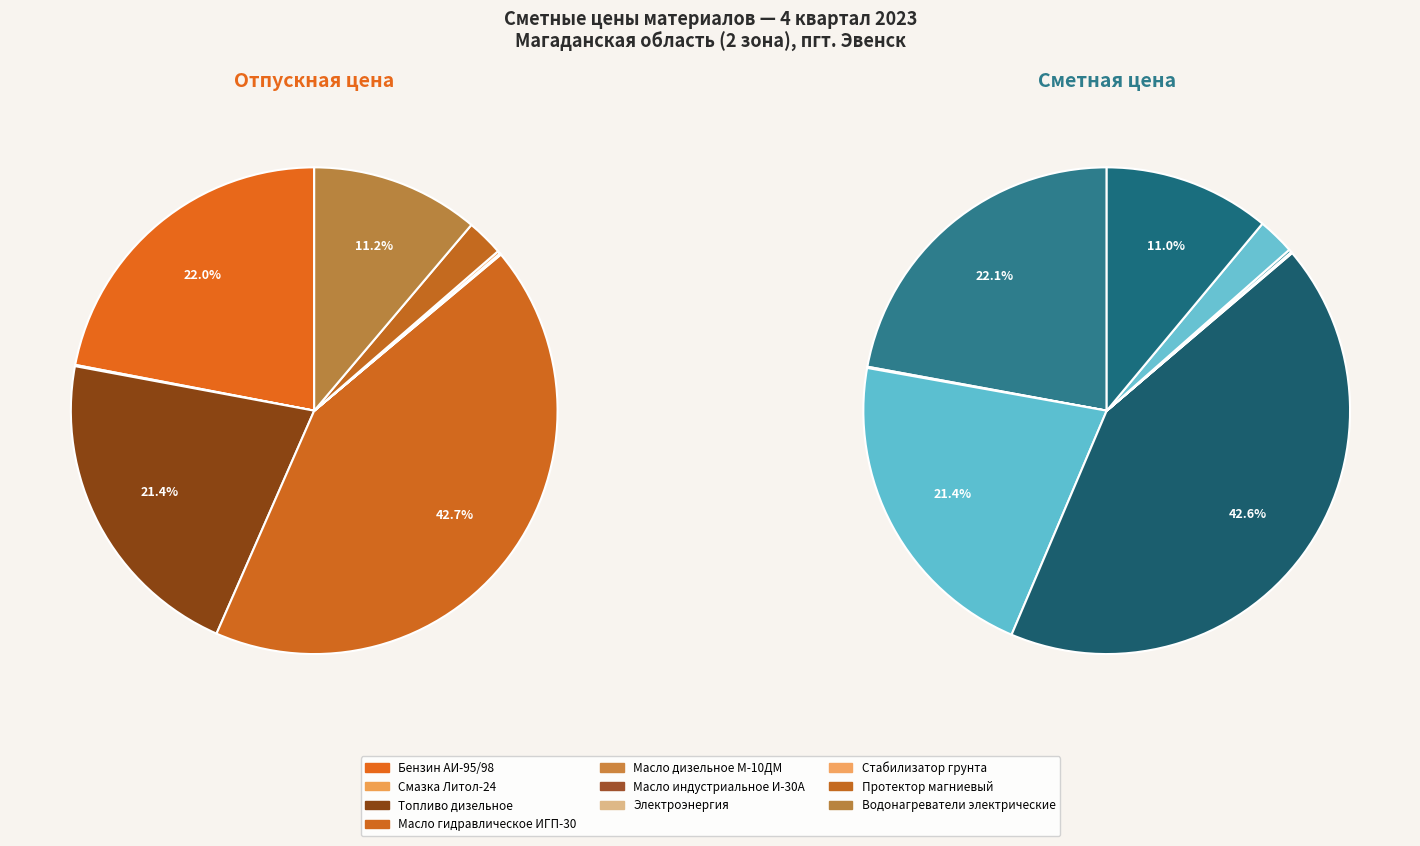

Rank the categories by value from lowest to highest.

Электроэнергия, Масло индустриальное И-30А, Масло дизельное М-10ДМ, Смазка Литол-24, Стабилизатор грунта, Протектор магниевый, Водонагреватели электрические, Топливо дизельное, Бензин АИ-95/98, Масло гидравлическое ИГП-30